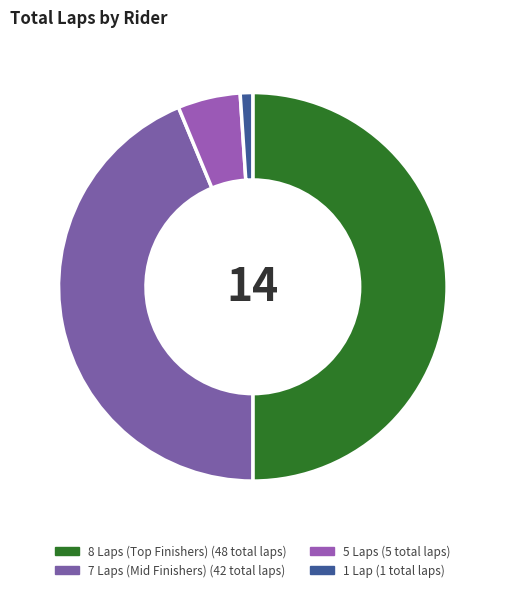

How many segments does this pie chart have?

4